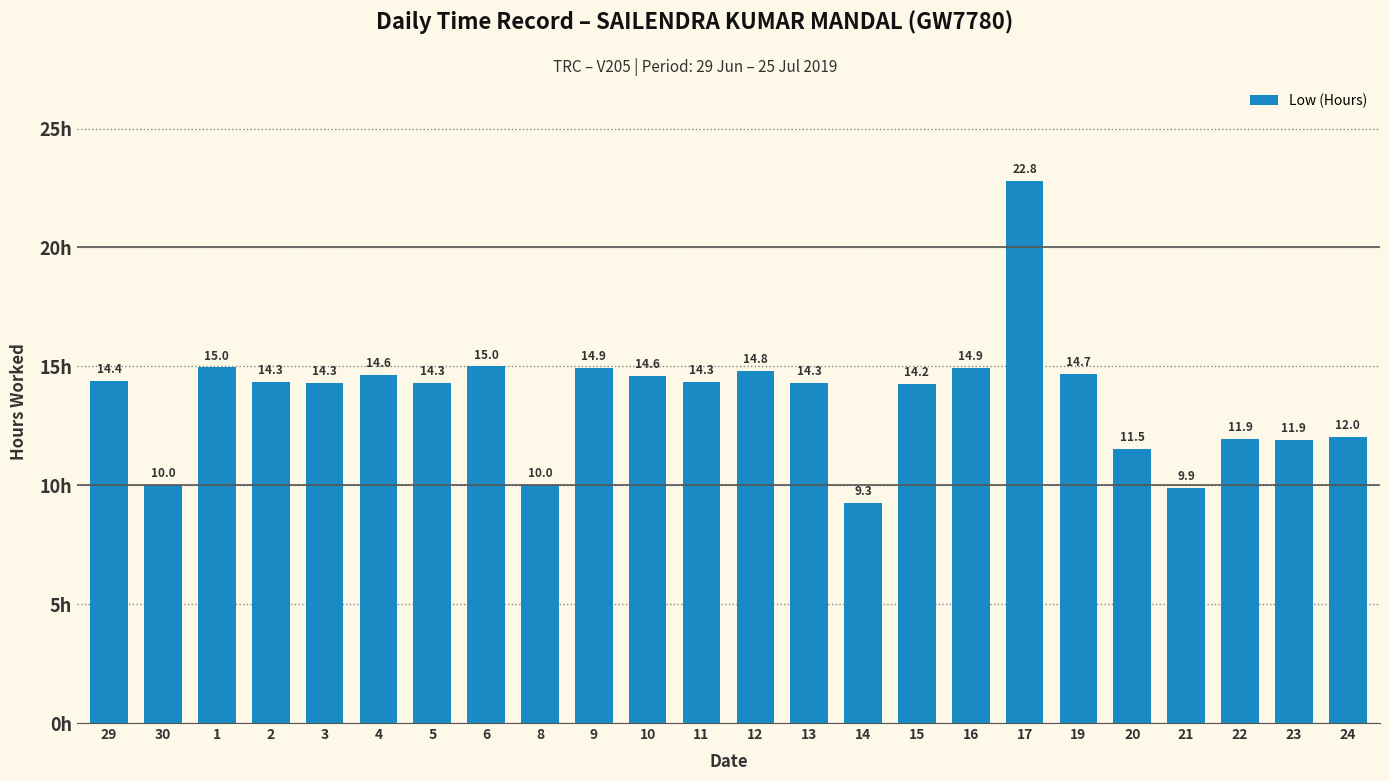

The value at 22 is 11.9. True or false?

True